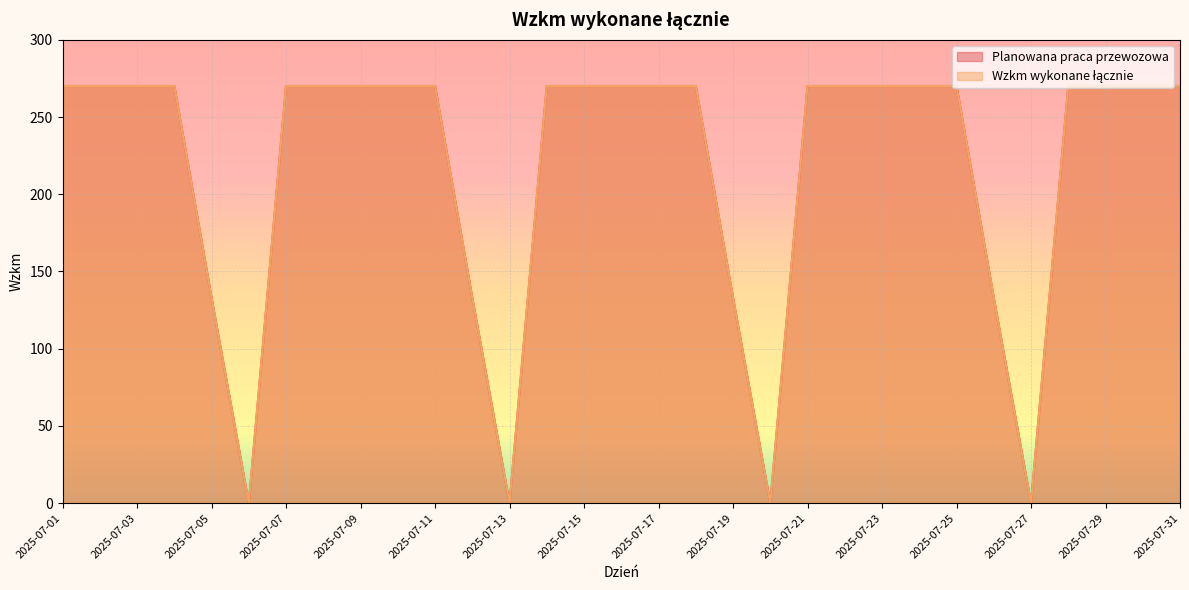

Reading left to right, what are all the values shown in this chart?

Planowana praca przewozowa: 270.1	270.1	270.1	270.1	133.0	0.0	270.1	270.1	270.1	270.1	270.1	133.0	0.0	270.1	270.1	270.1	270.1	270.1	133.0	0.0	270.1	270.1	270.1	270.1	270.1	133.0	0.0	270.1	270.1	270.1	270.1
Wzkm wykonane łącznie: 270.1	270.1	270.1	270.1	133.0	0.0	270.1	270.1	270.1	270.1	270.1	133.0	0.0	270.1	270.1	270.1	270.1	270.1	133.0	0.0	270.1	270.1	270.1	270.1	270.1	133.0	0.0	270.1	270.1	270.1	270.1